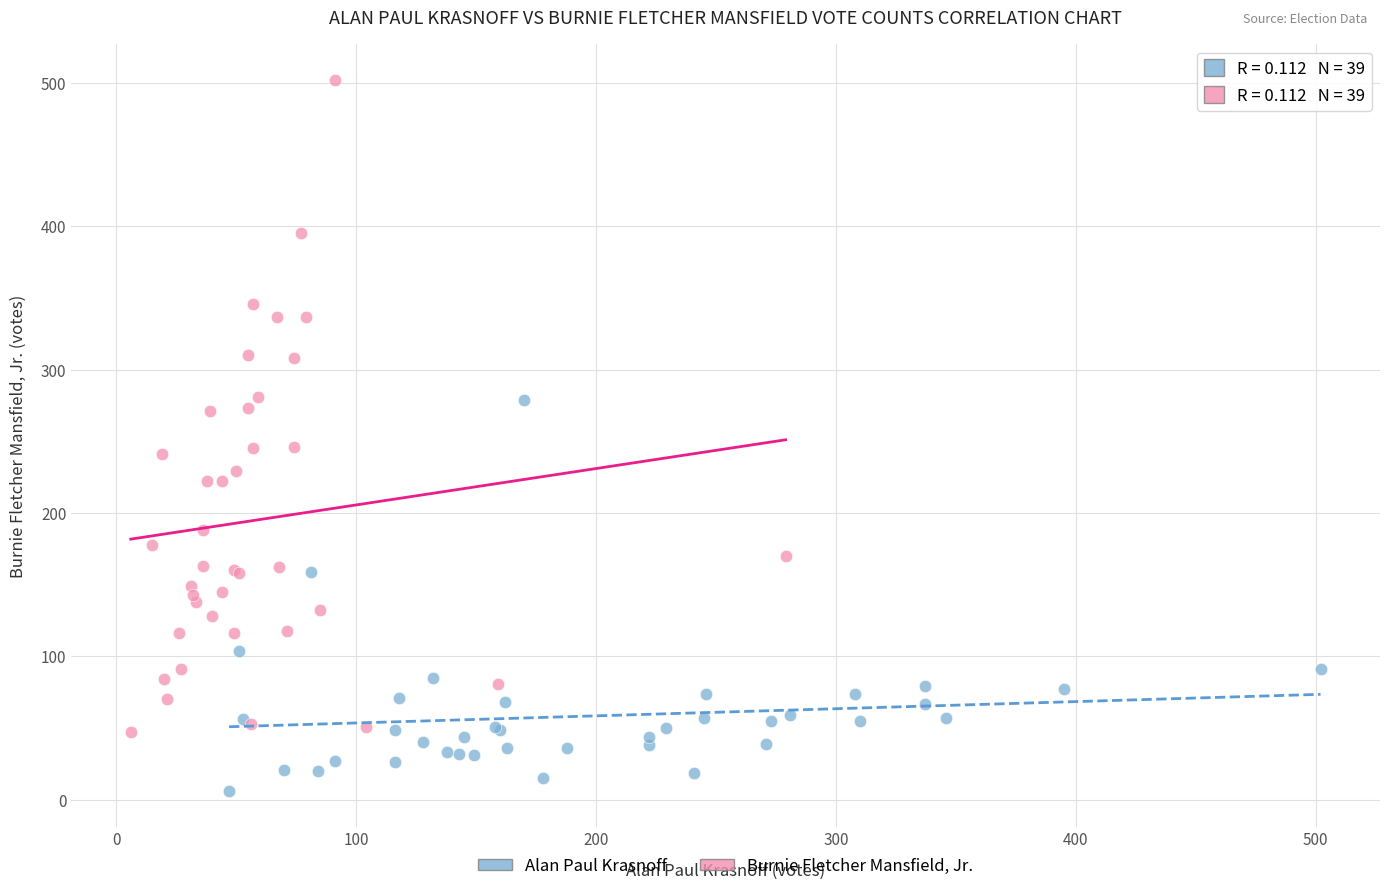

What are all the series names shown in the legend?

Alan Paul Krasnoff, Burnie Fletcher Mansfield, Jr.